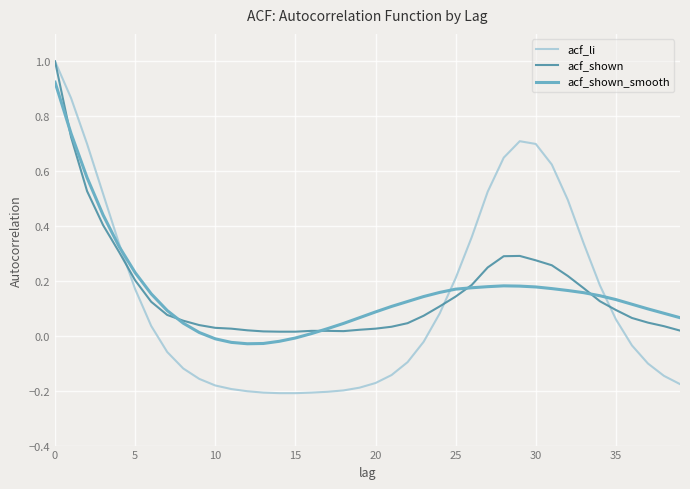

Which series has the largest range (max minus min)?

acf_li